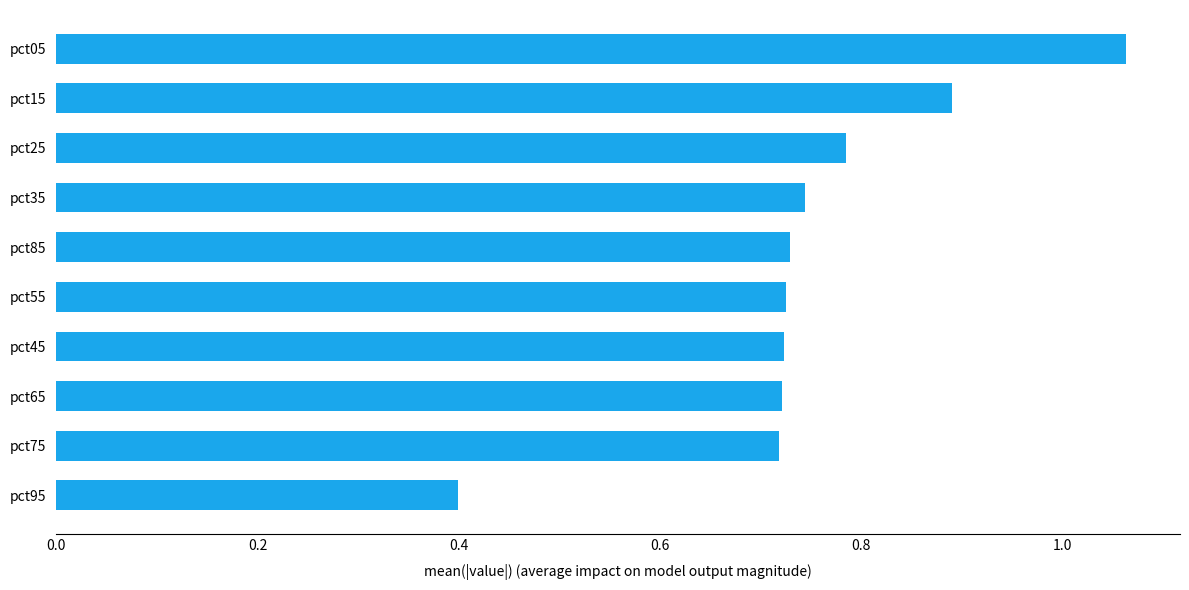

At which category does the chart reach its minimum across all series?

pct95